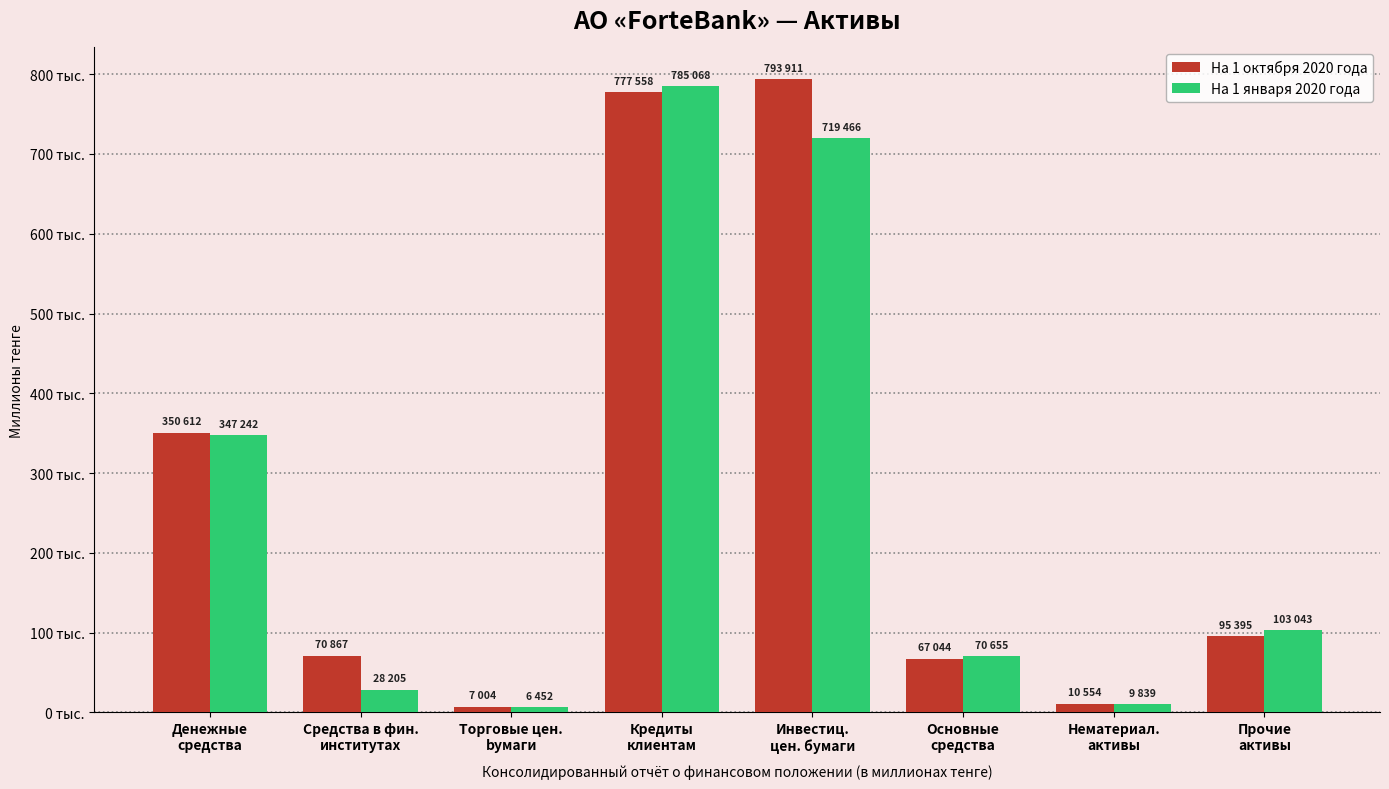

What are all the series names shown in the legend?

На 1 октября 2020 года, На 1 января 2020 года